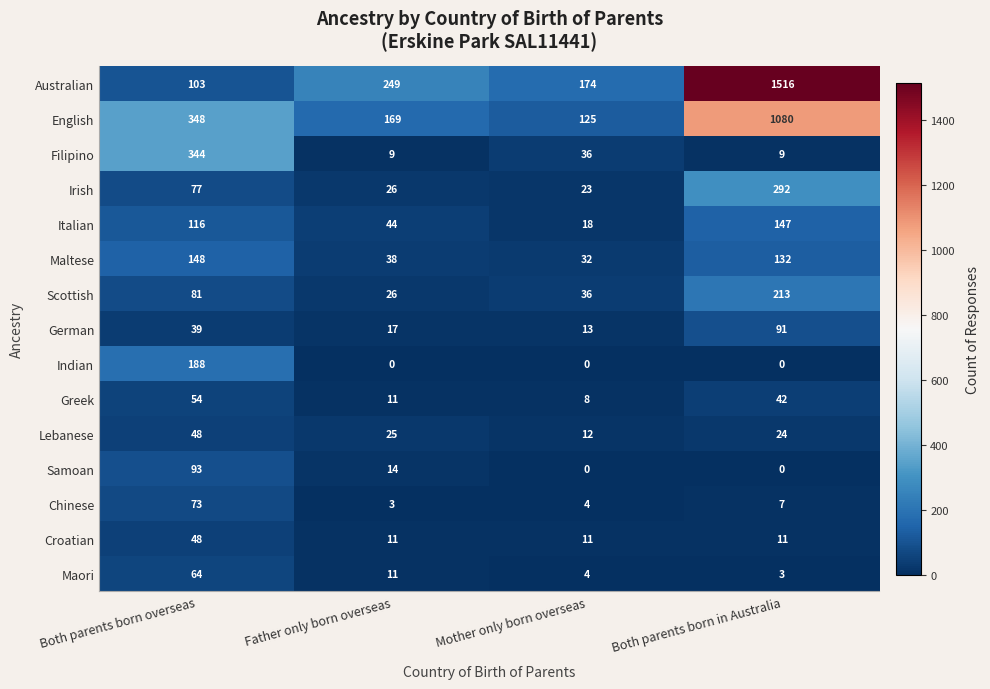

At which label is Greek closest to 31?

Both parents born in Australia